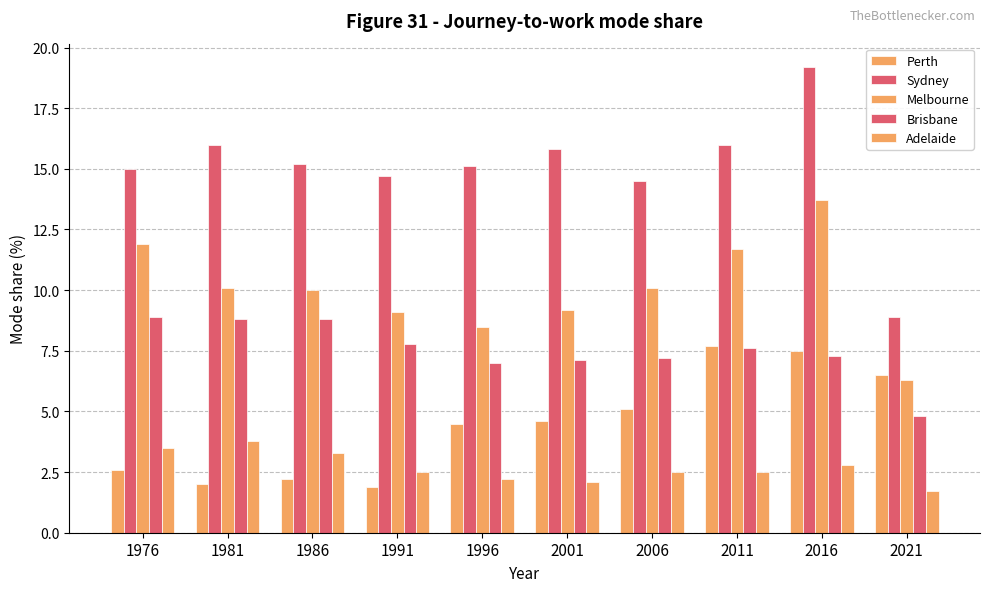

Count the number of categories in the chart.

10